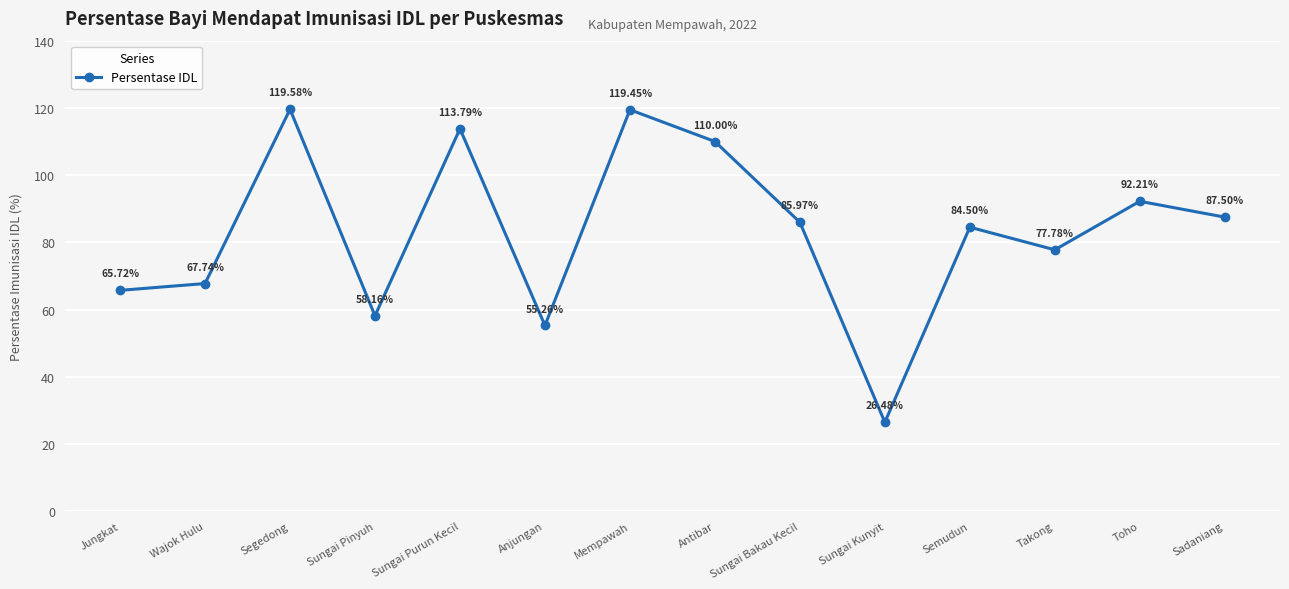

How many interior local valleys (lower than both neighbors) does the data have?

4